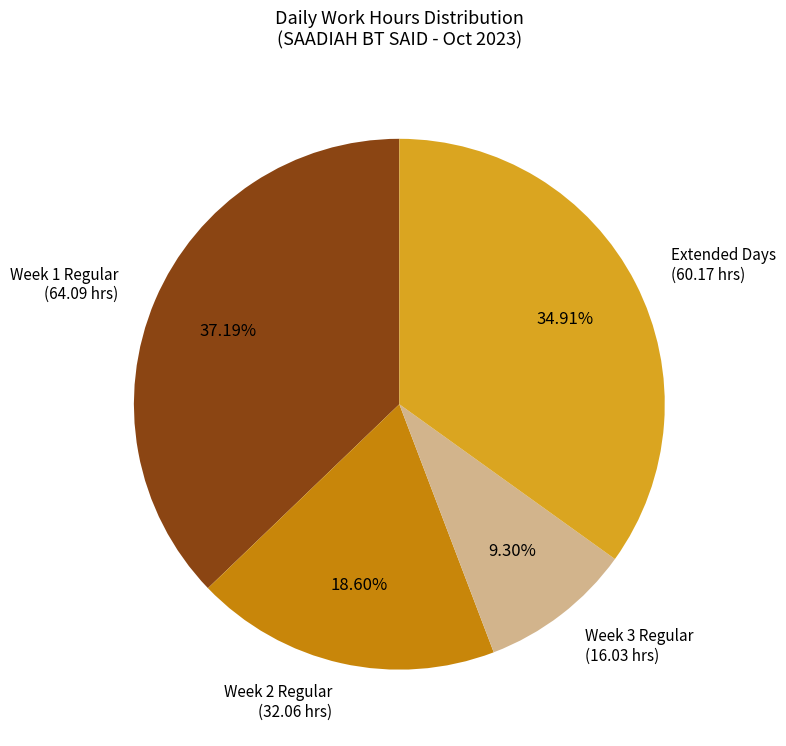

Do Week 2 Regular (32.06 hrs) and Week 1 Regular (64.09 hrs) together represent more than half of the pie?

Yes